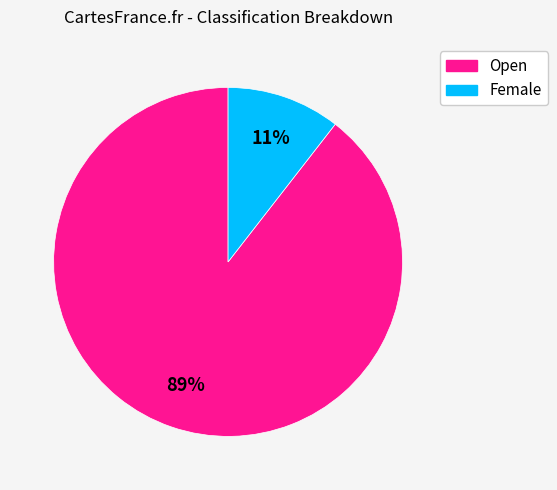

True or false: Female accounts for 11% of the total.

True